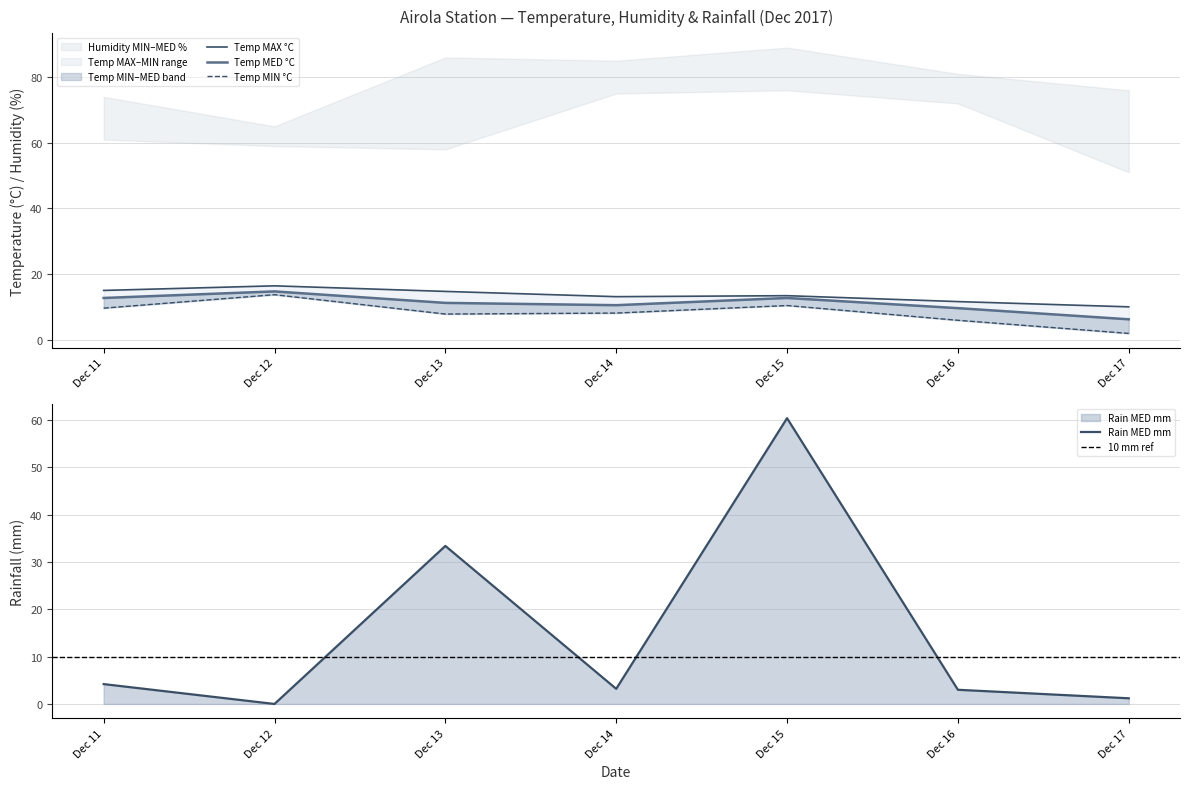

Is it true that Rain MED mm equals 4.2 at Dec 11?

True